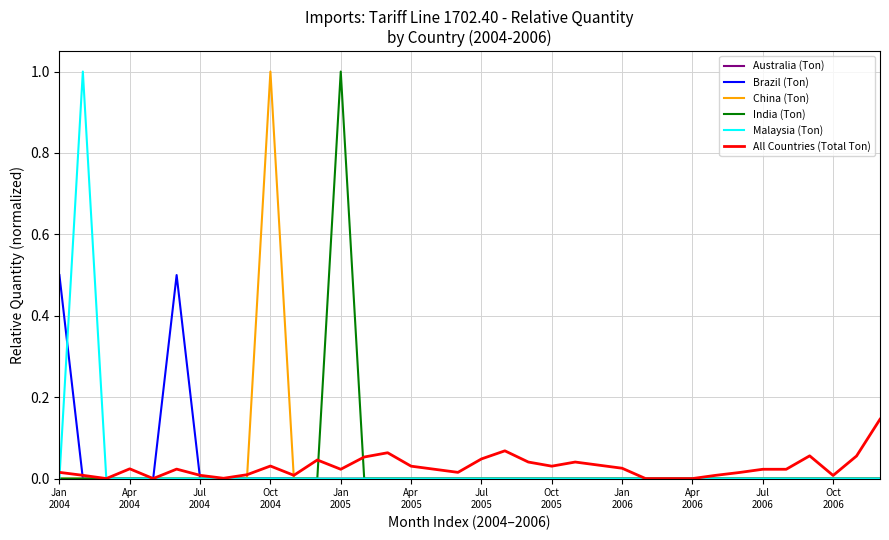

Which category has the highest value in the China (Ton) series?

Oct
2004